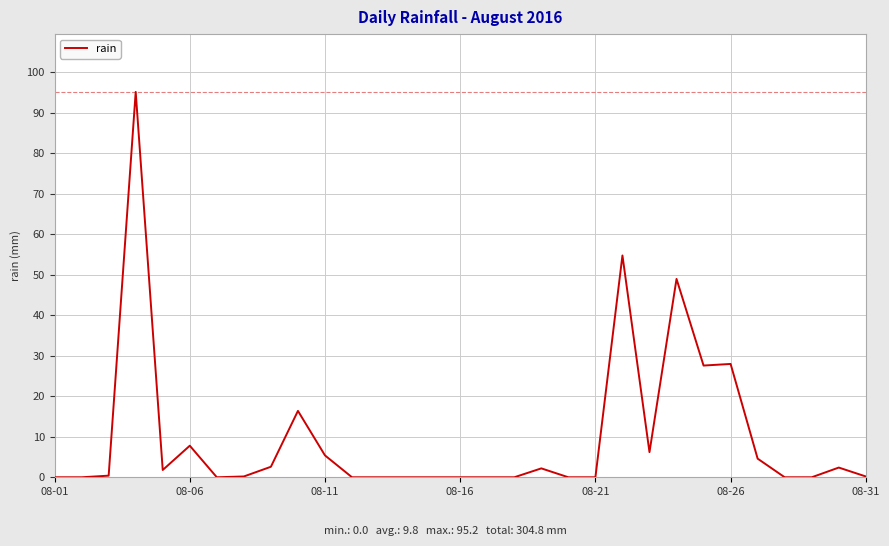

What is the difference between the maximum and minimum values?

95.2